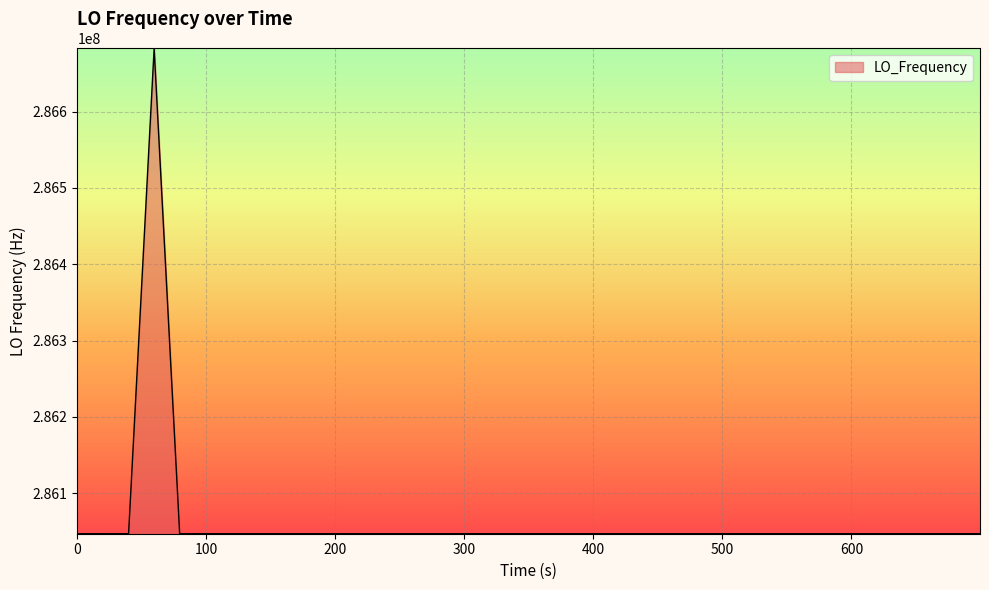

What is the difference between the maximum and minimum values?

635706.4